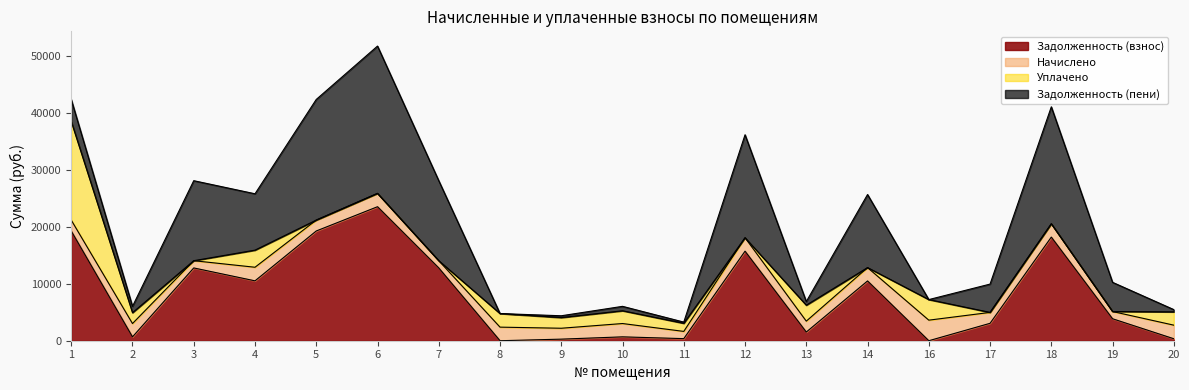

Which series has the widest spread of values?

Задолженность (пени)